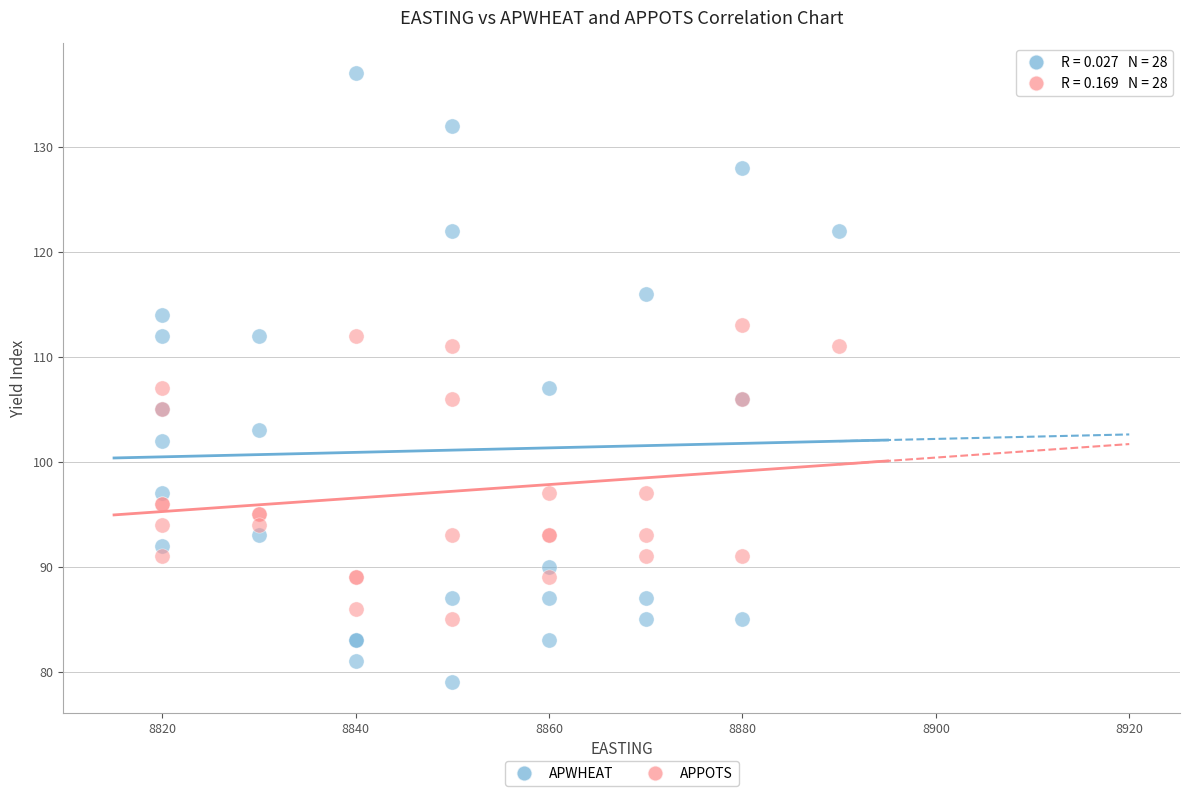

What are all the series names shown in the legend?

APWHEAT, APPOTS